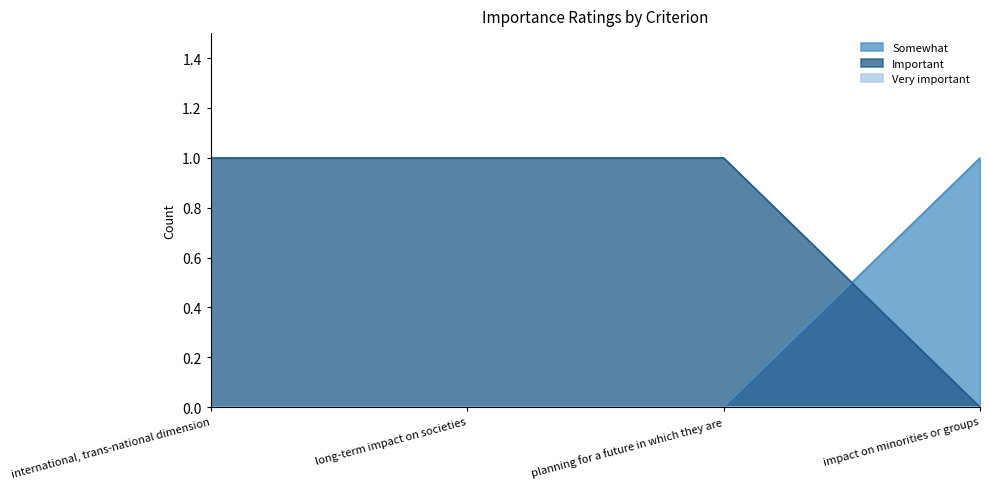

Is the value of Somewhat at international, trans-national dimension greater than the value of Important at international, trans-national dimension?

No